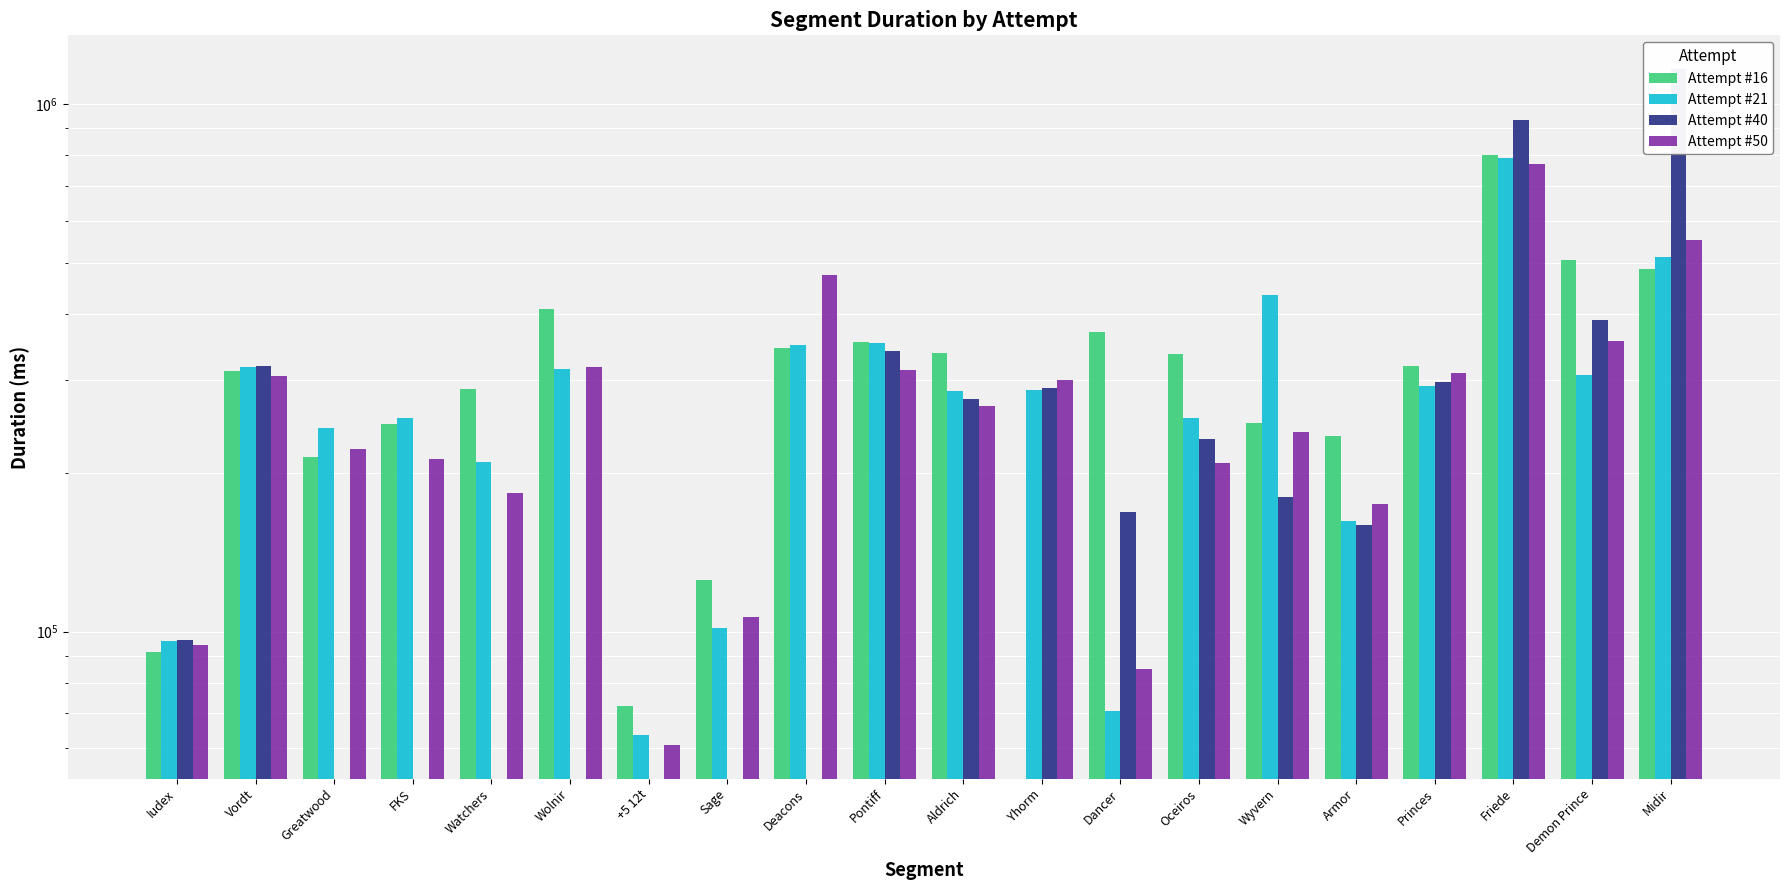

What are all the series names shown in the legend?

Attempt #16, Attempt #21, Attempt #40, Attempt #50